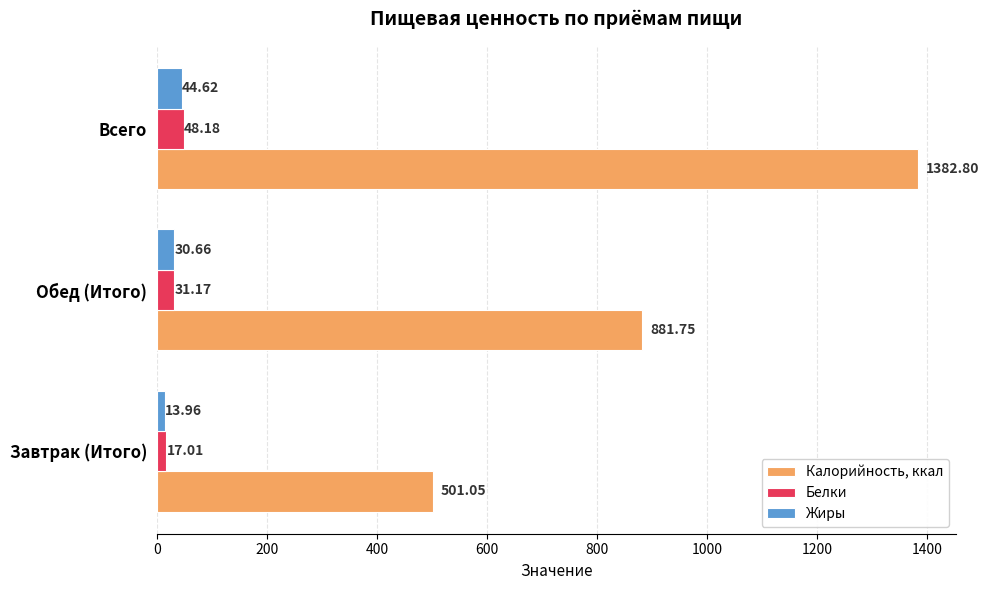

Rank the categories by Белки value from lowest to highest.

Завтрак (Итого), Обед (Итого), Всего